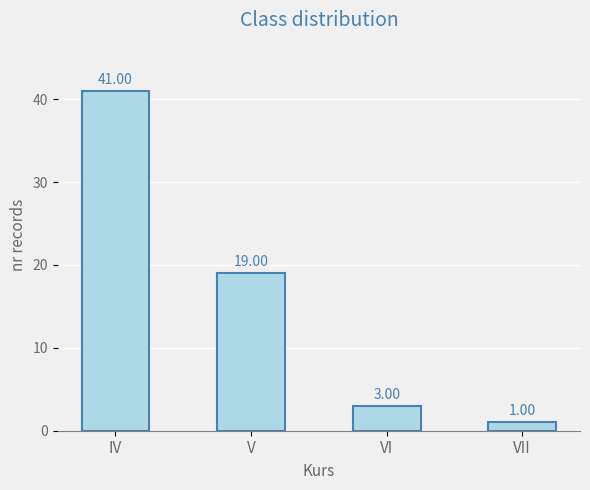

What is the value of the 2nd bar from the left?

19